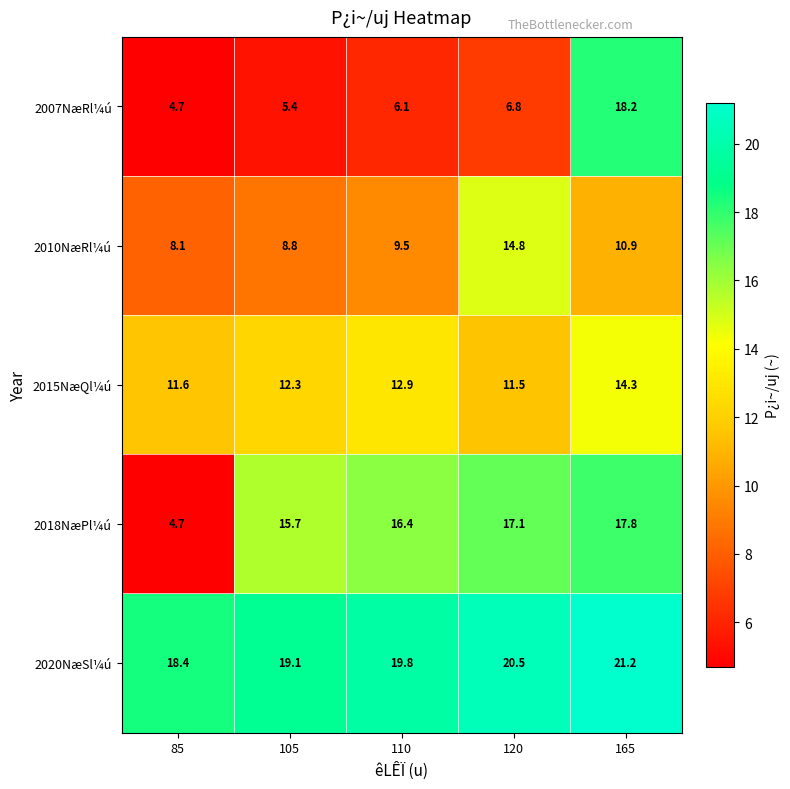

What value does the 2007NæRl¼ú series have at 105?

5.4